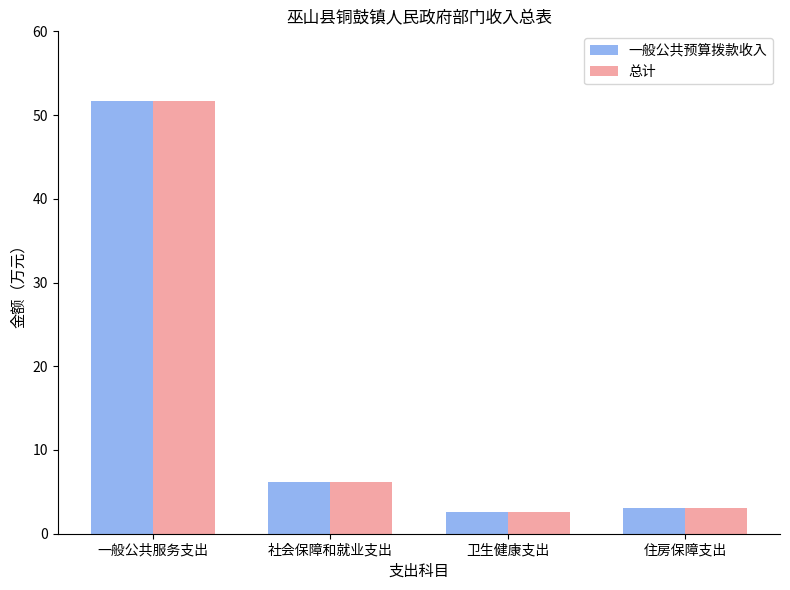

What is the total value across all series at 社会保障和就业支出?

12.5